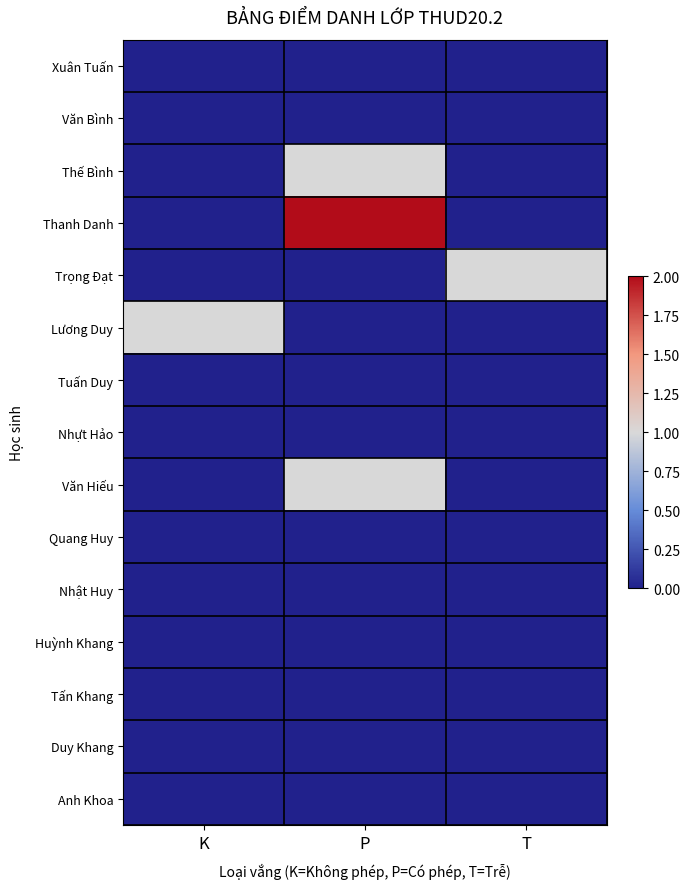

Which series has the largest range (max minus min)?

Thanh Danh